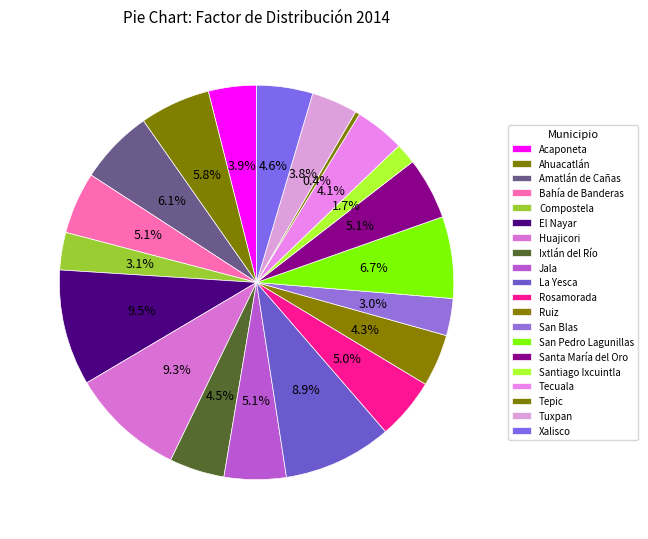

To the nearest percent, what is the combined percentage of Amatlán de Cañas and Tecuala?

10%